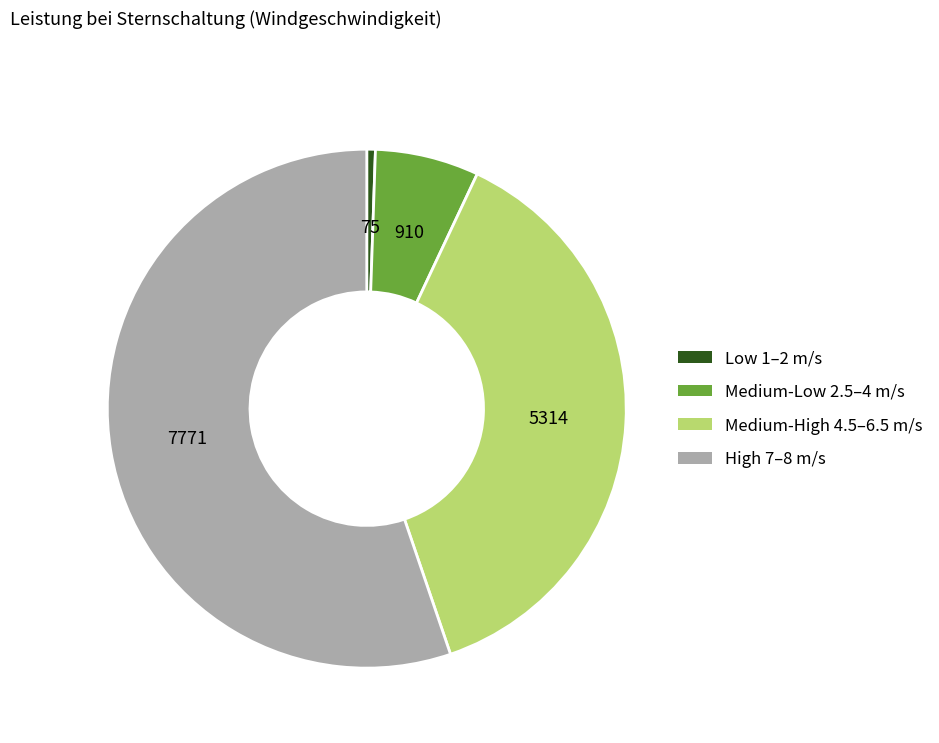

Is there a majority slice in this chart?

Yes